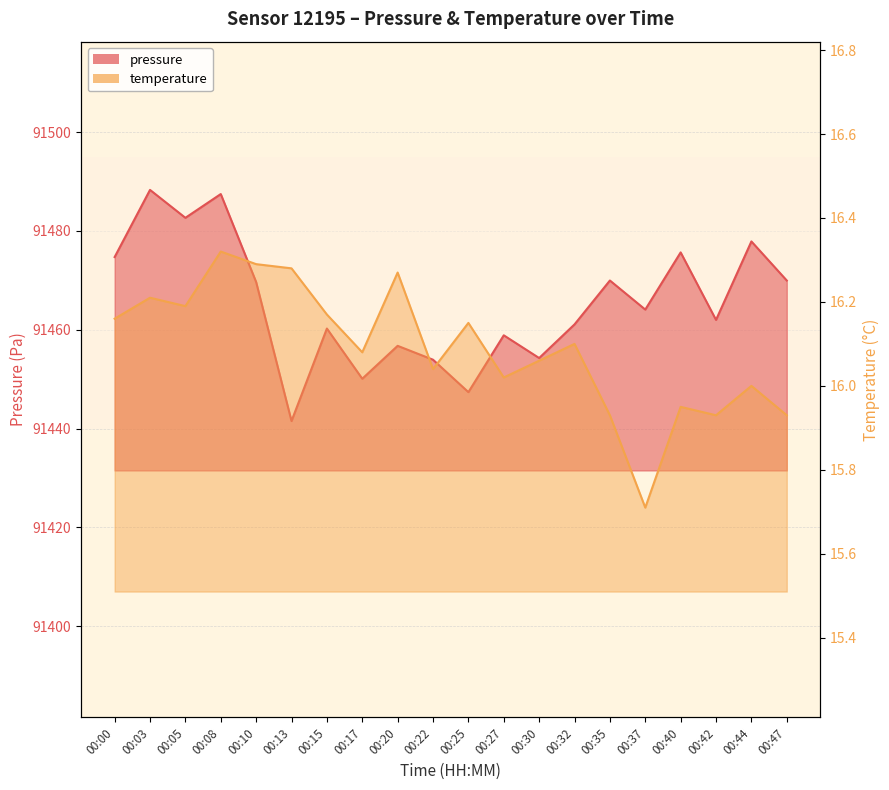

What is the difference between the second highest and second lowest values in the pressure series?

40.1